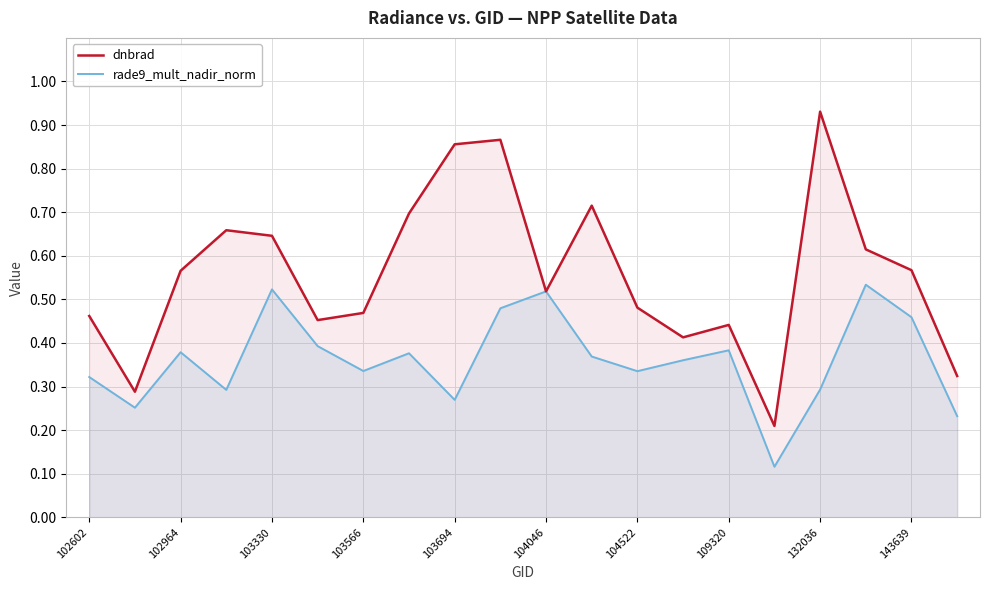

Which series has the largest total across all categories?

dnbrad